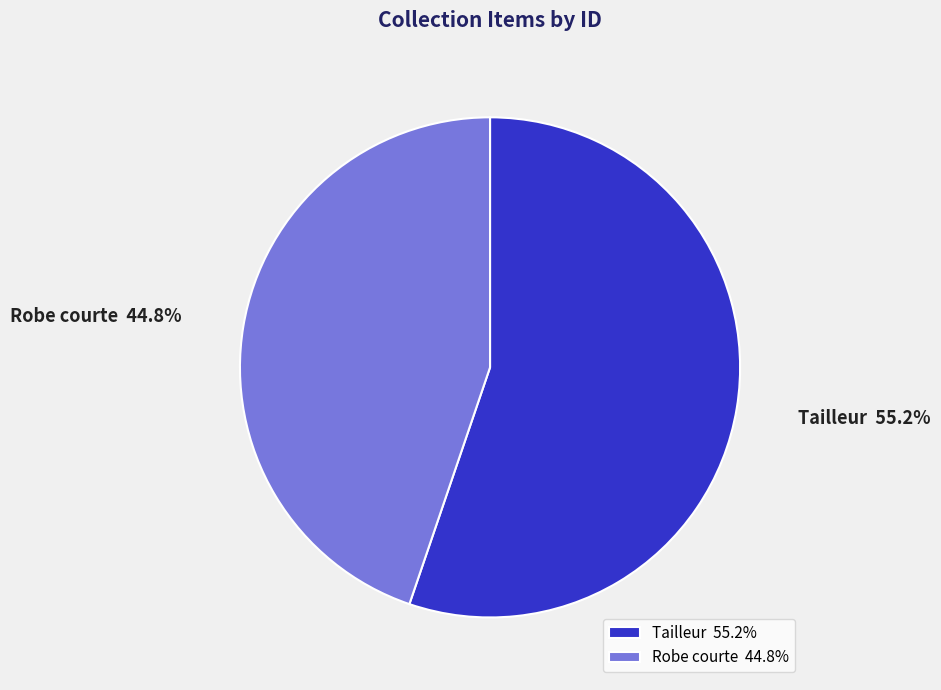

To the nearest percent, what portion does Robe courte represent?

45%